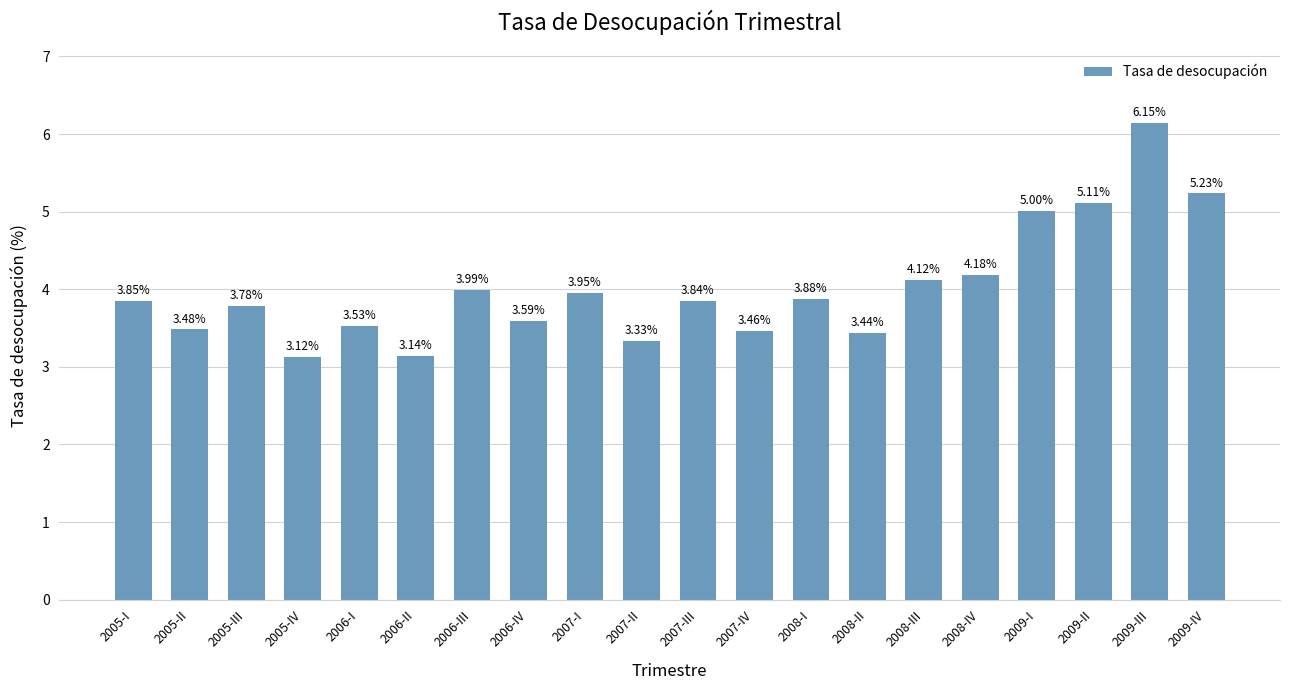

Is it true that the value at 2007-III is 3.8?

True